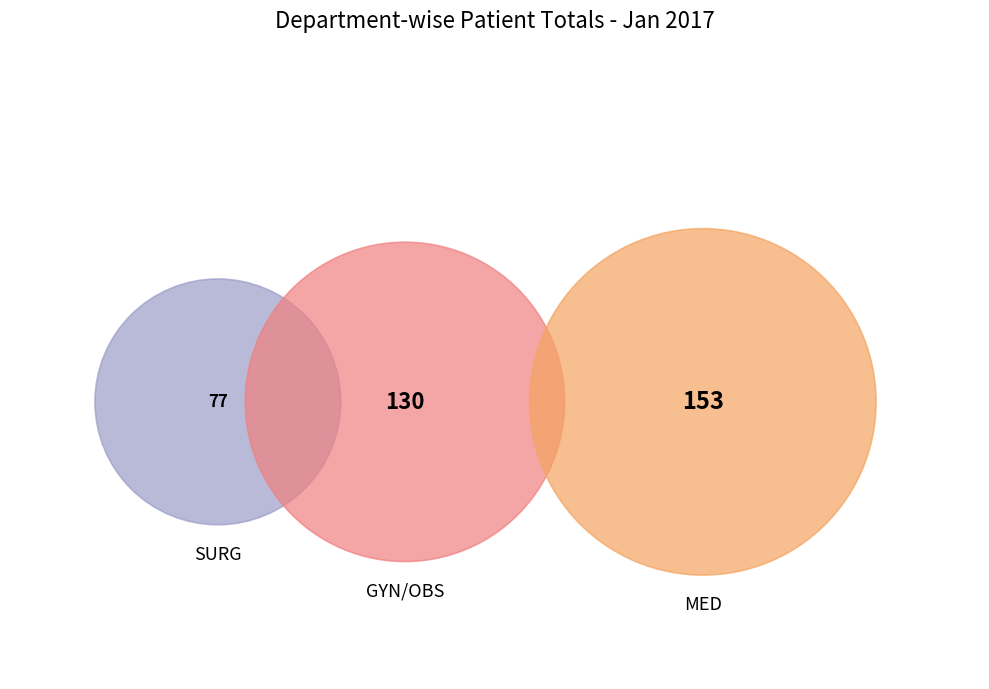

Does GYN/OBS account for over 50% of the chart?

No